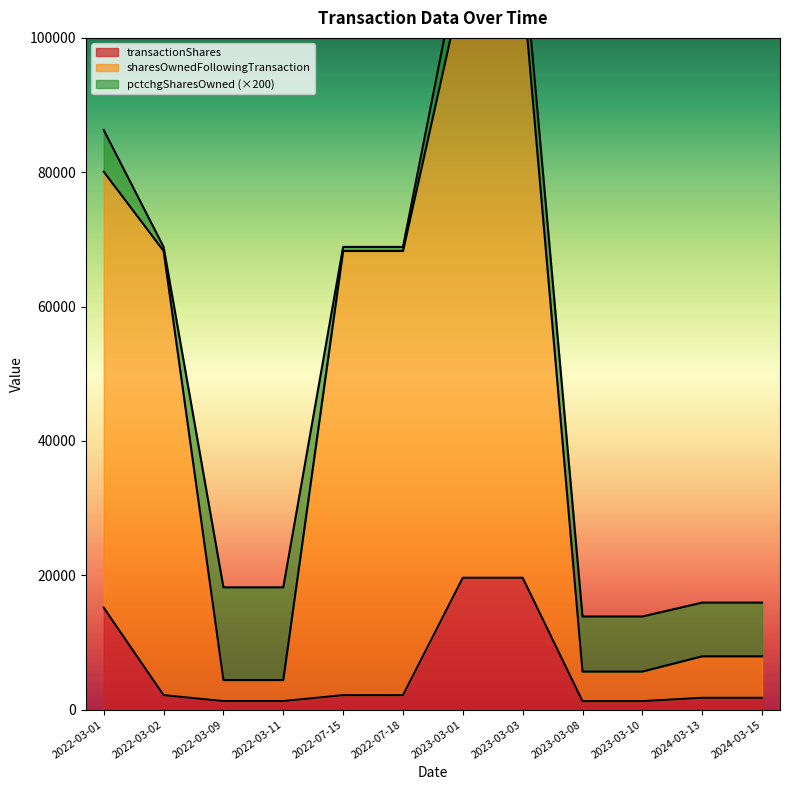

Is it true that sharesOwnedFollowingTransaction equals 80080 at 2022-03-01?

True